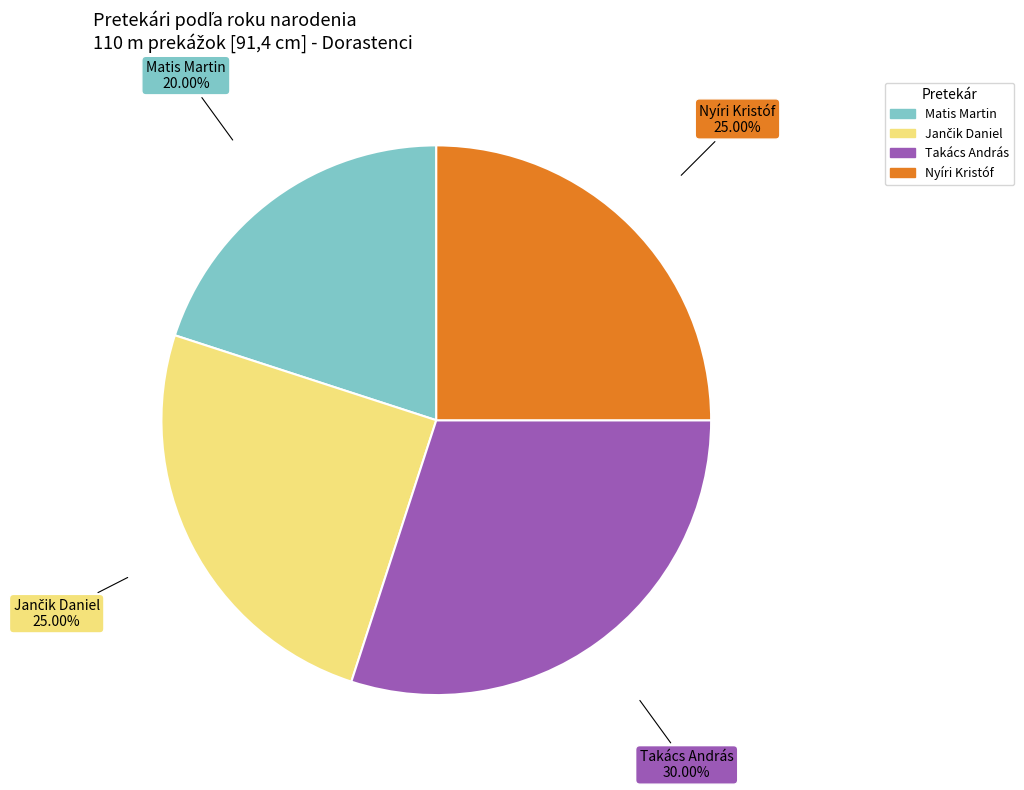

Is there a majority slice in this chart?

No